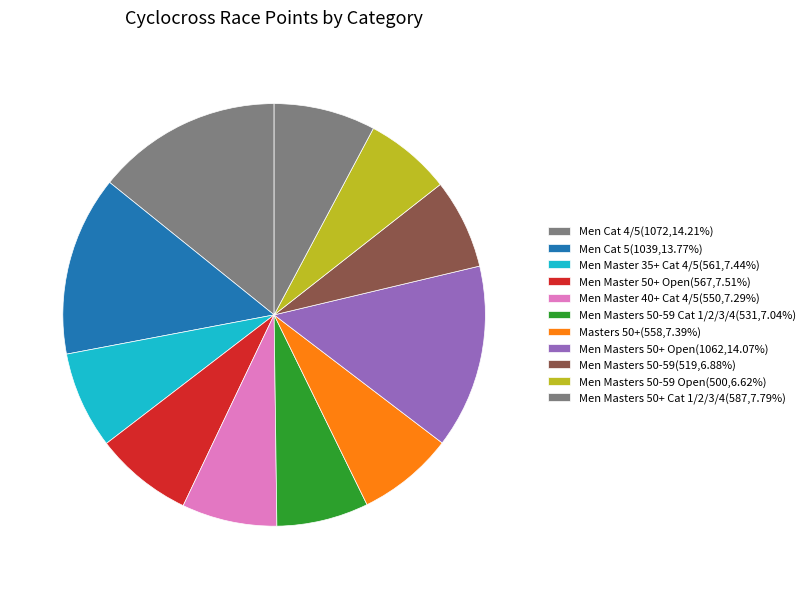

Count the number of slices in the pie.

11